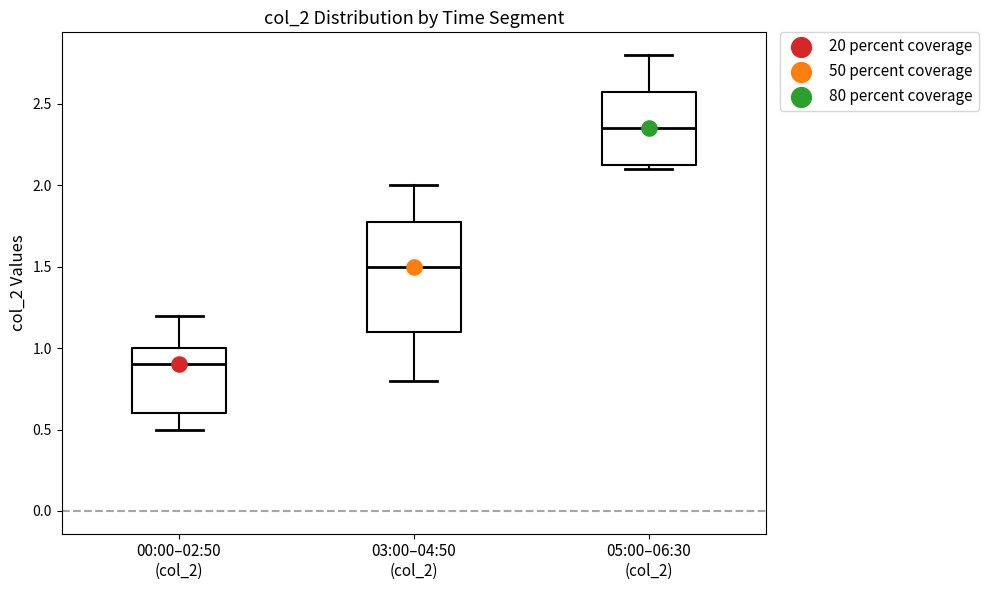

Which box's median line is the highest?

05:00–06:30 (col_2)